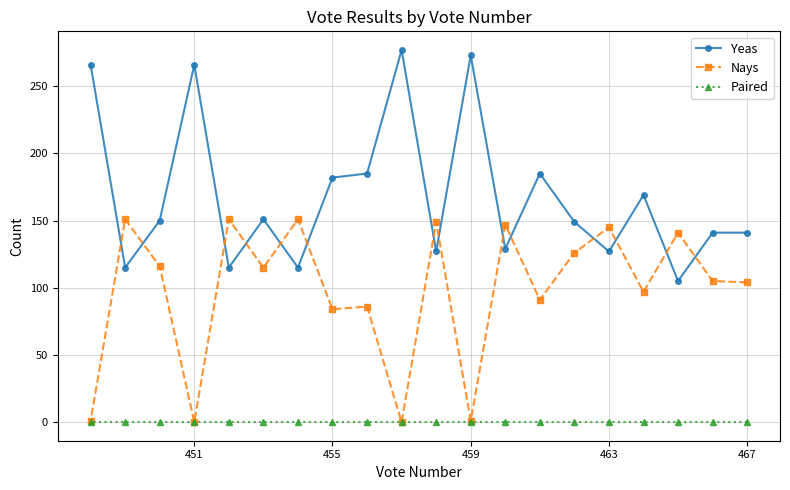

How many lines are shown in the chart?

3